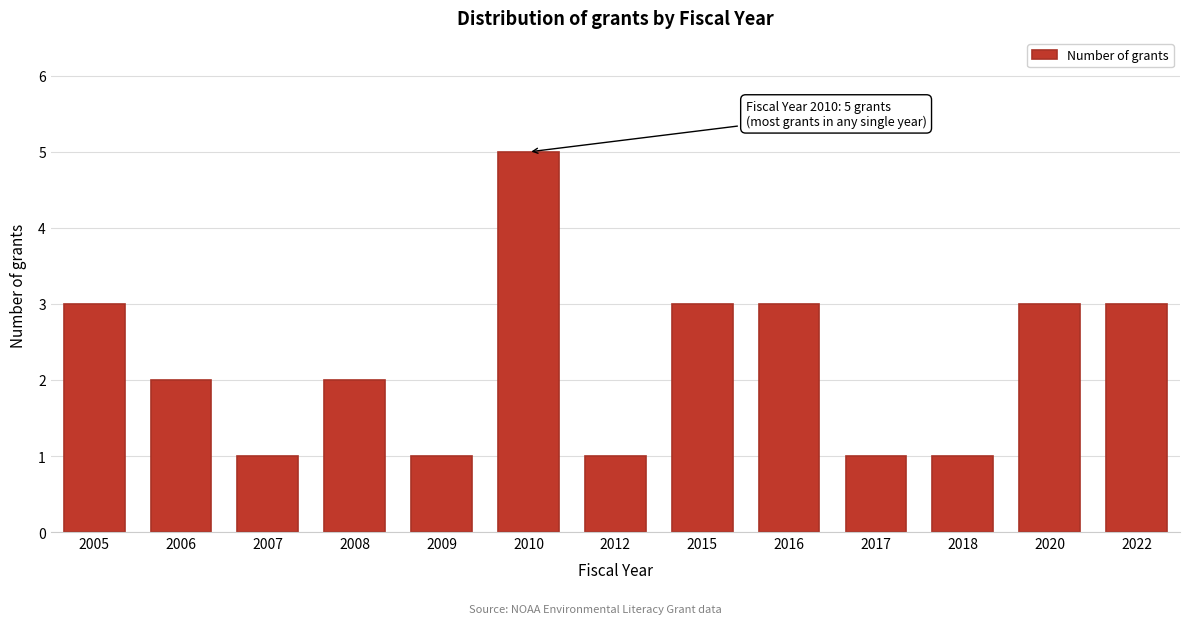

Reading left to right, transcribe all the data shown in this chart.

3	2	1	2	1	5	1	3	3	1	1	3	3